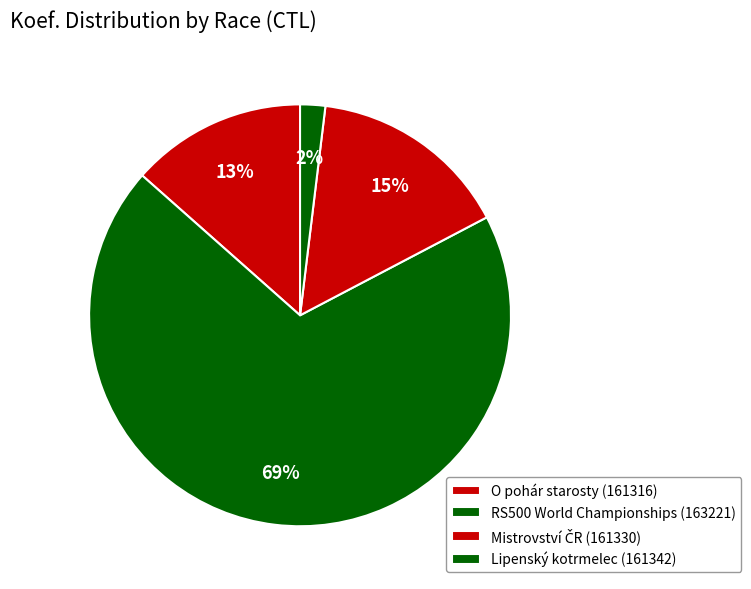

Which slice represents more than half of the pie?

RS500 World Championships (163221)